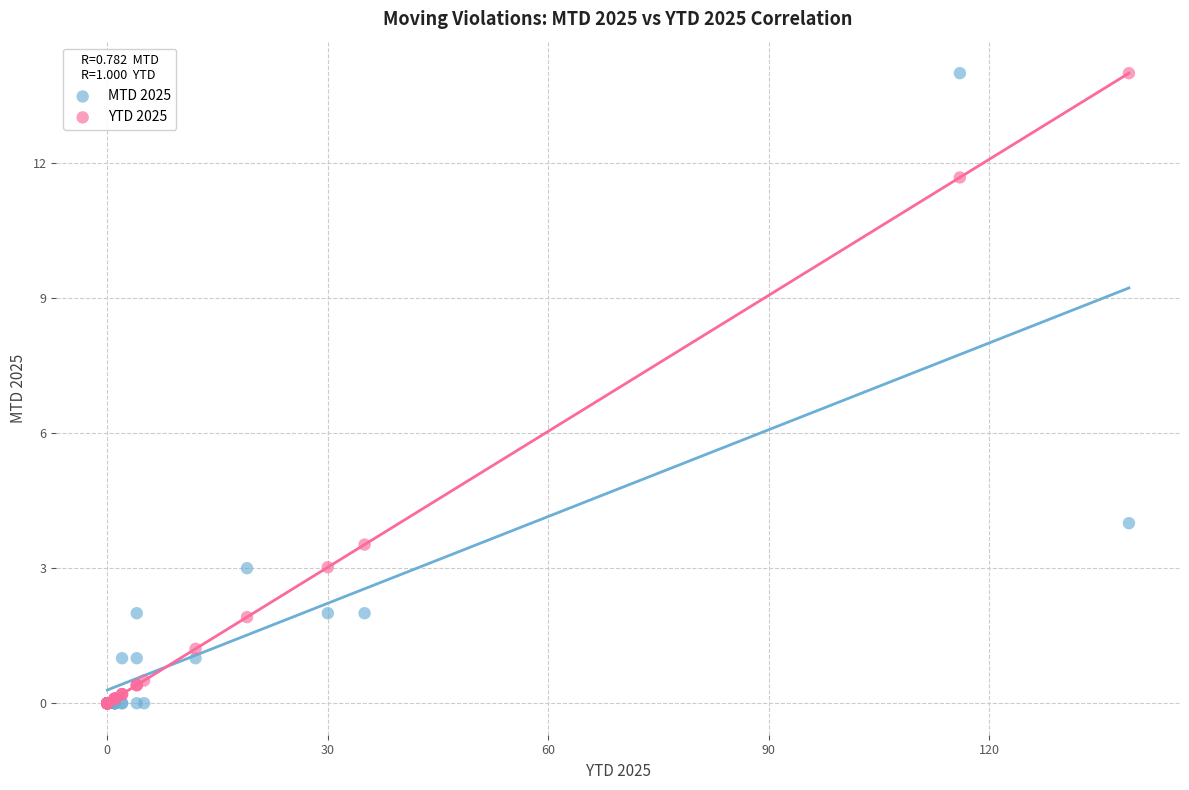

Across all series, what Y value is closest to 7?

4.0